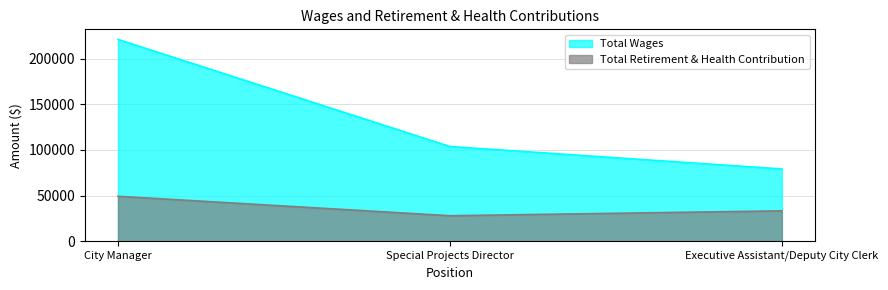

Count the Total Wages values in the range 79084 to 220907.

3